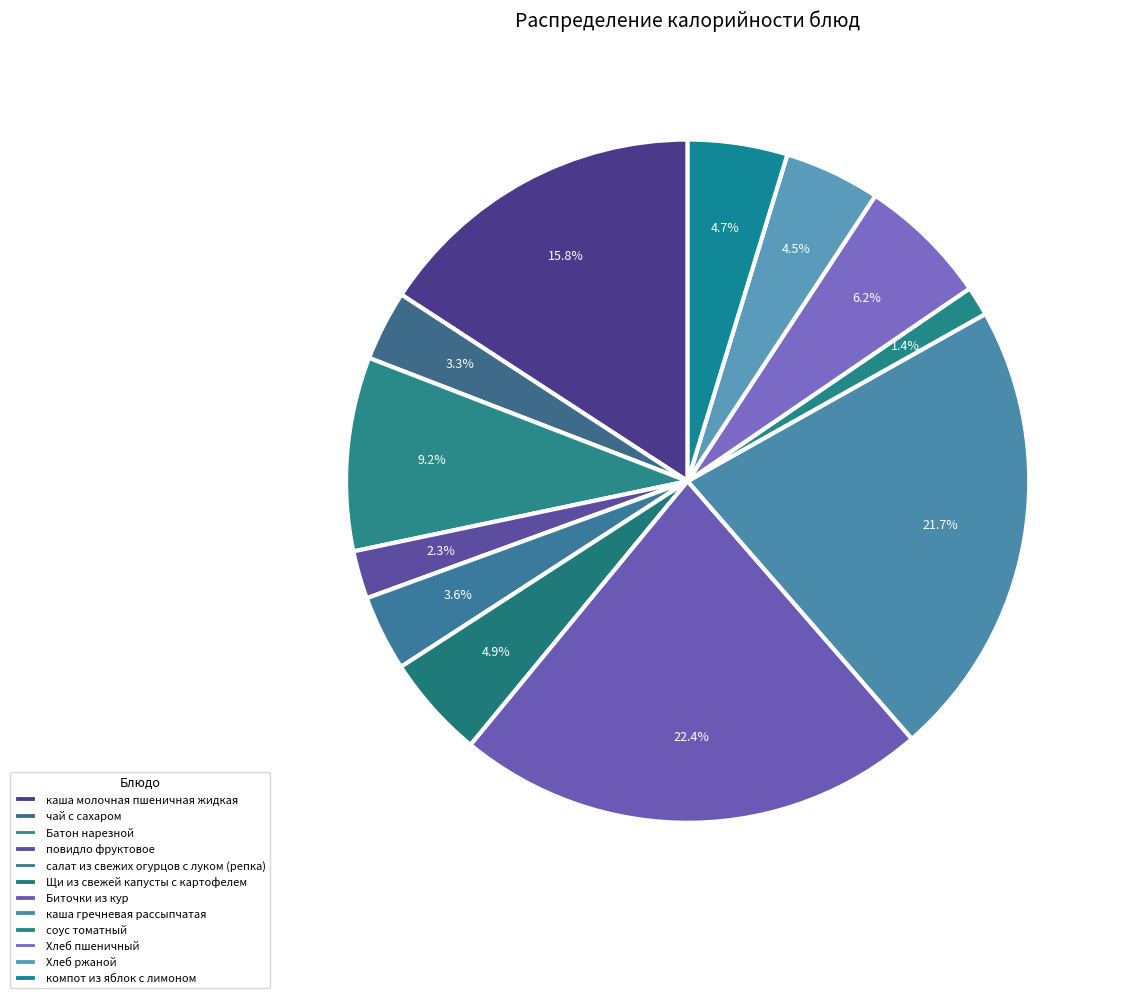

Count the number of slices in the pie.

12